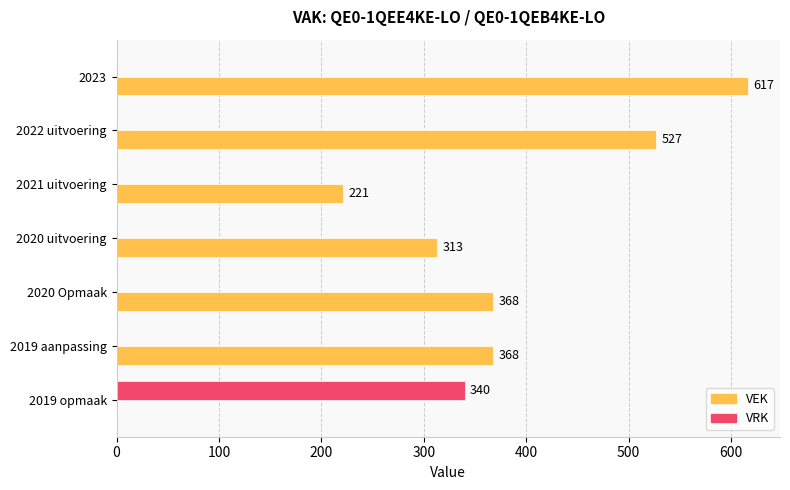

Which label corresponds to the largest value in the chart?

2023